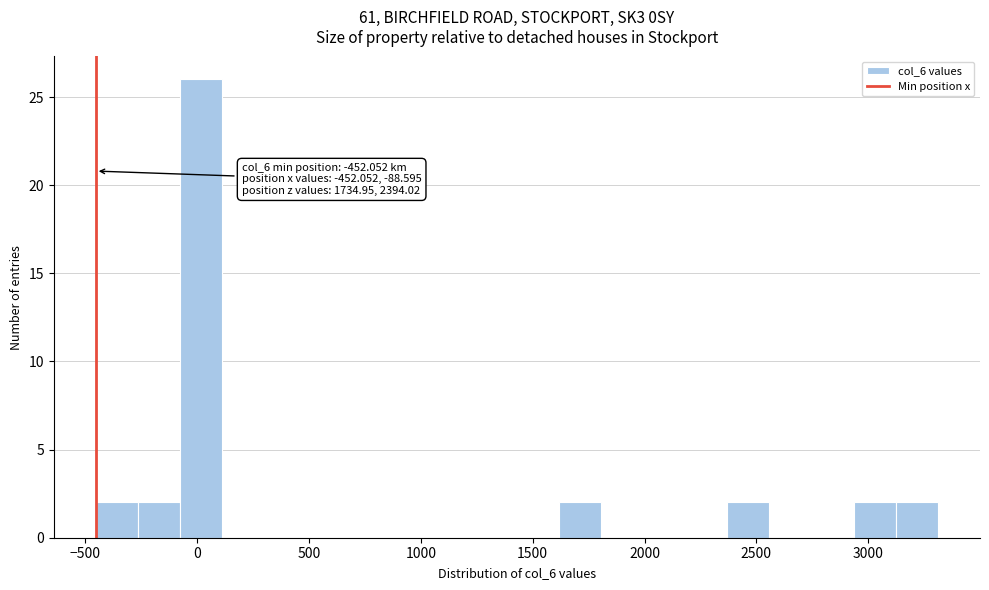

Read against the x-axis, roughly where is the centre of the tallest bar?

0